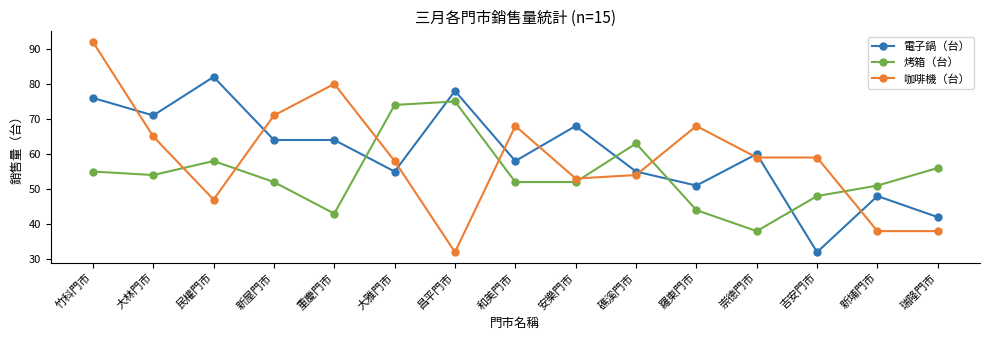

Where does the 電子鍋（台） series first go above 60?

竹科門市